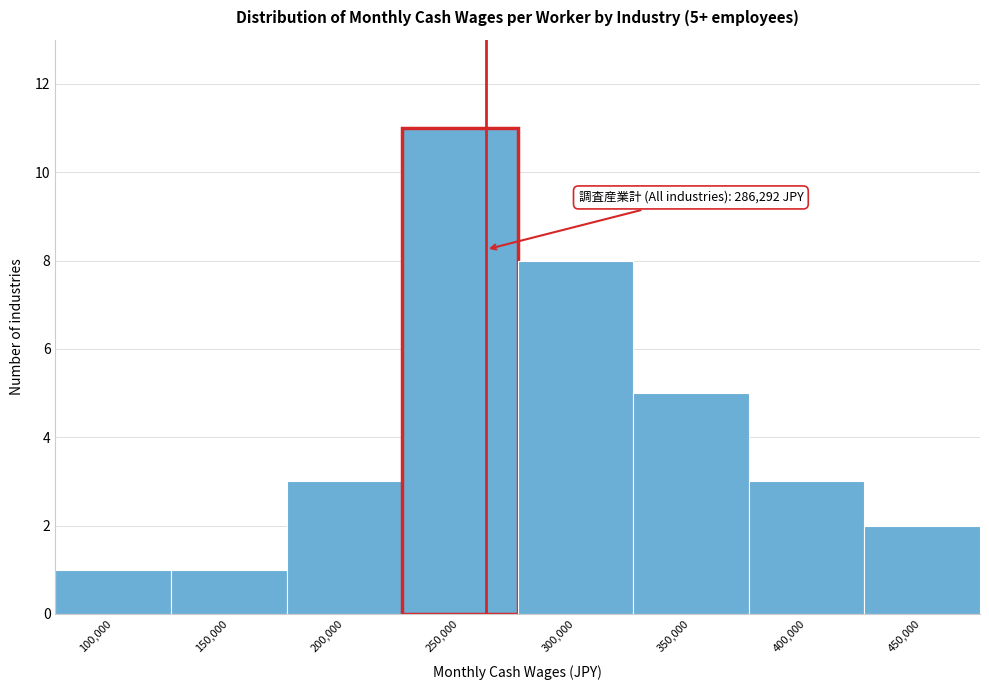

Reading left to right, list all the values displayed in this chart.

1	1	3	11	8	5	3	2